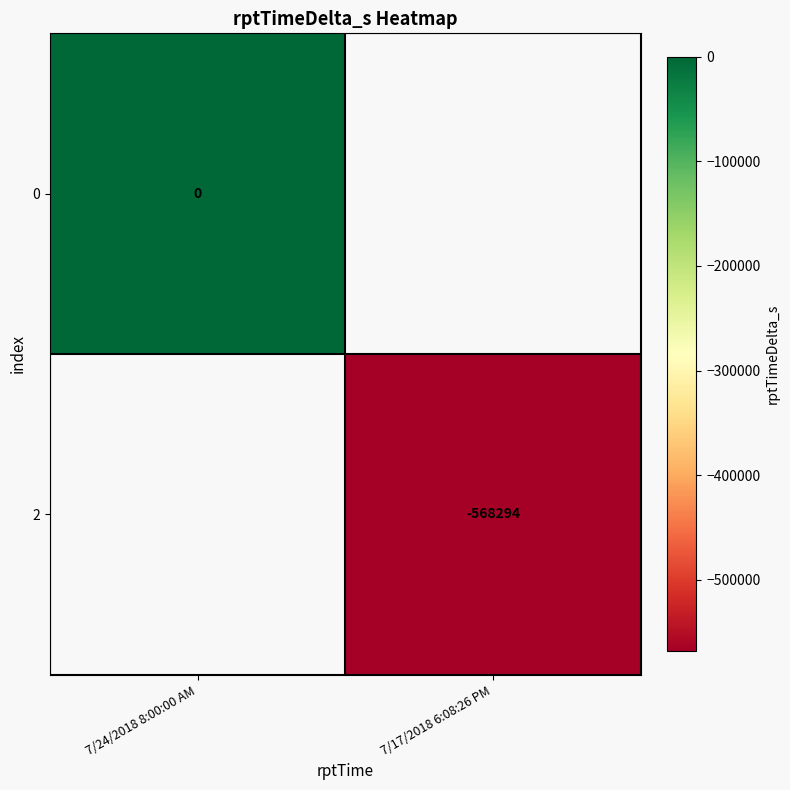

Is it true that 2 equals -811230 at 7/17/2018 6:08:26 PM?

False